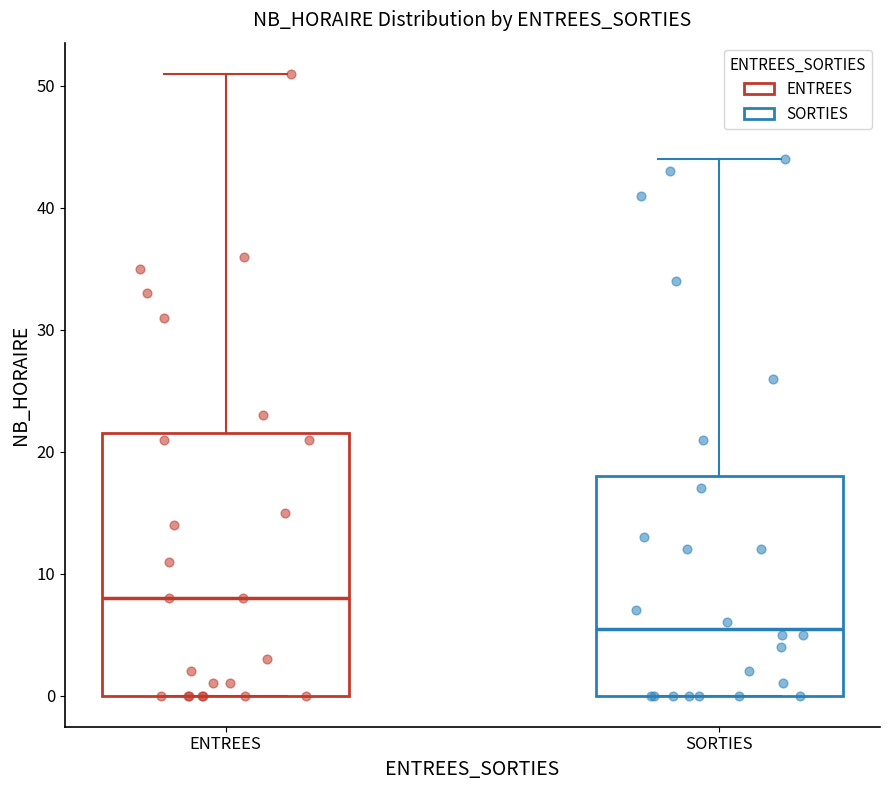

Comparing the boxes themselves (not the whiskers), which one is the tallest?

ENTREES